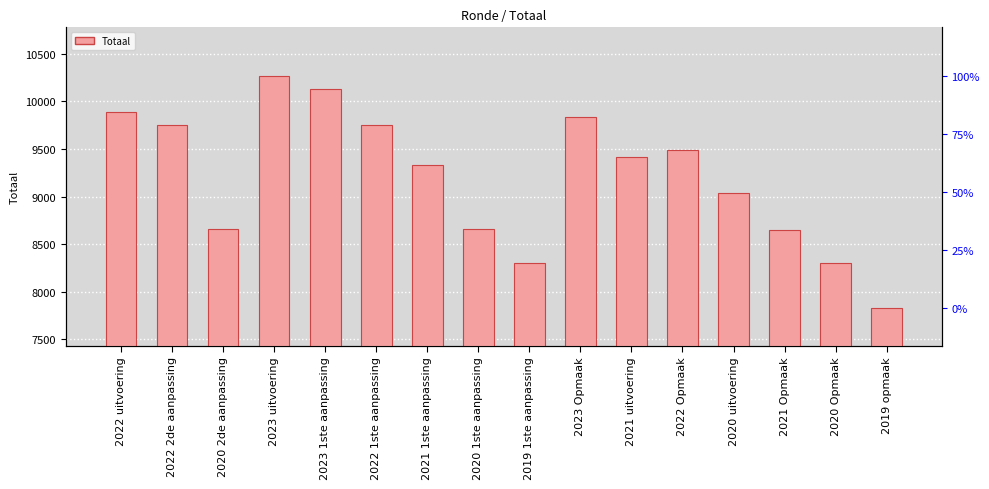

Count the number of data series in this chart.

1